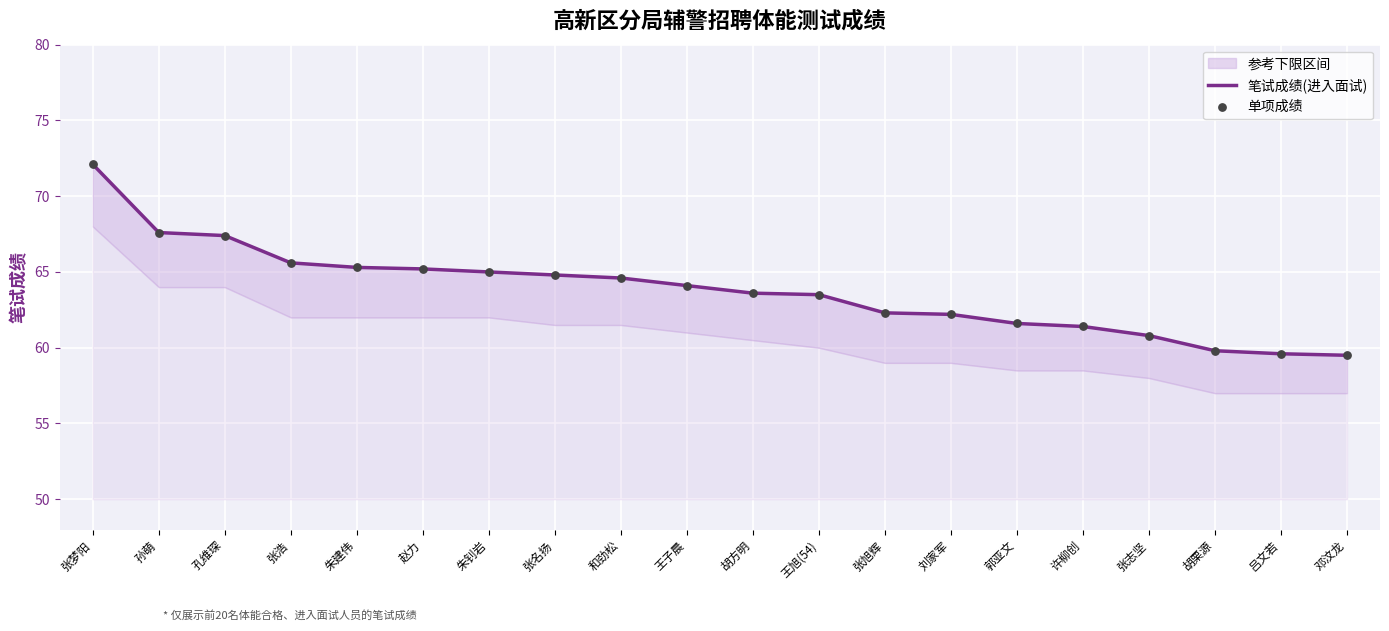

Which series reaches the maximum Y coordinate?

笔试成绩(进入面试)